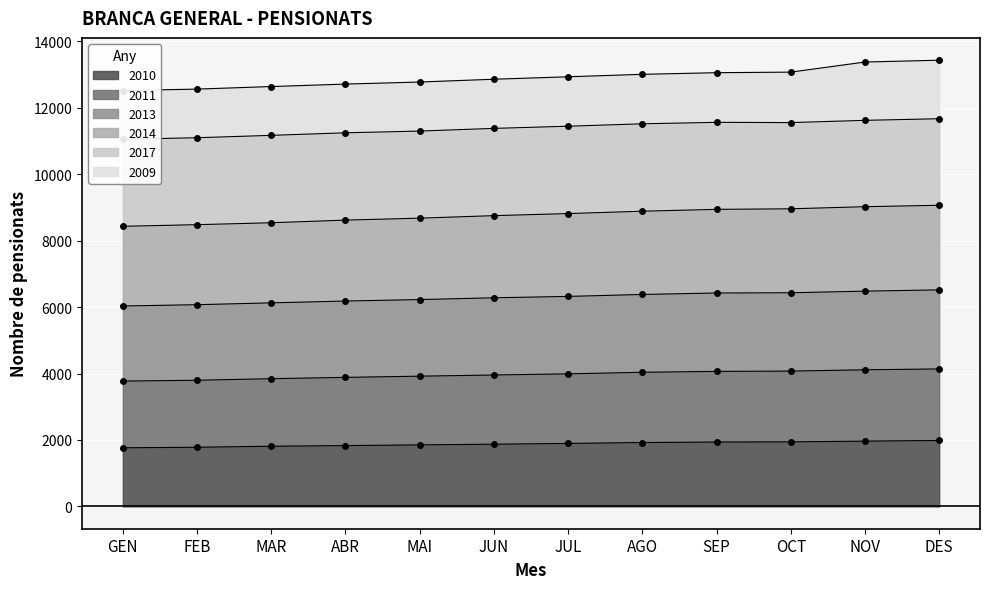

What is the sum of all 2010 values?

22565